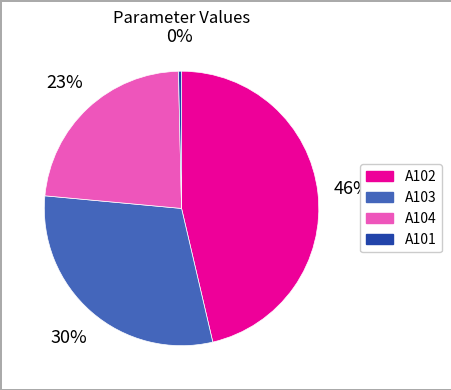

The A104 slice represents 23% of the pie. True or false?

True